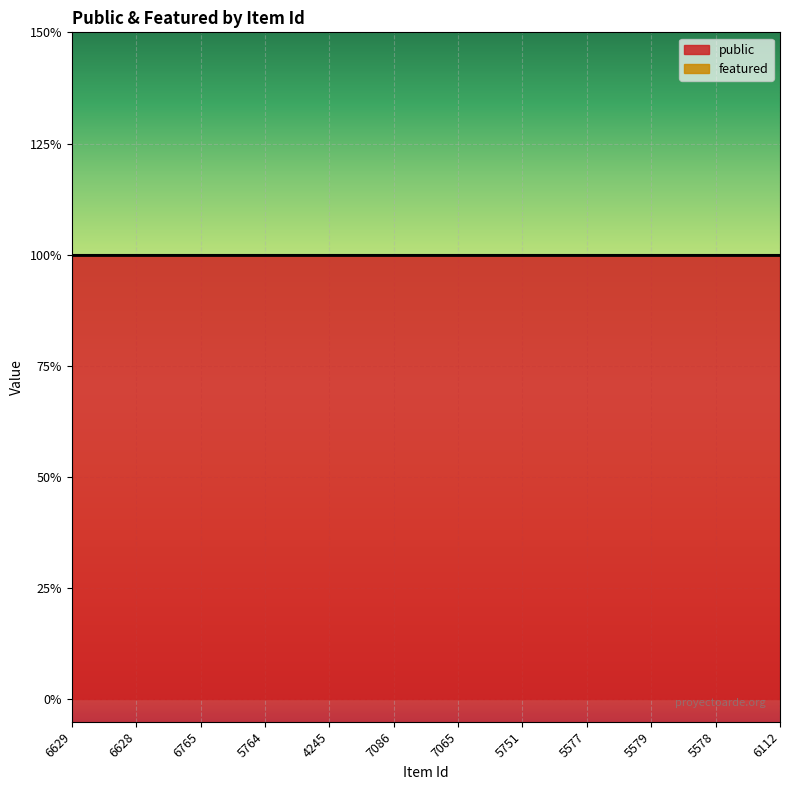

Which has a higher value, 5578 or 6765?

5578